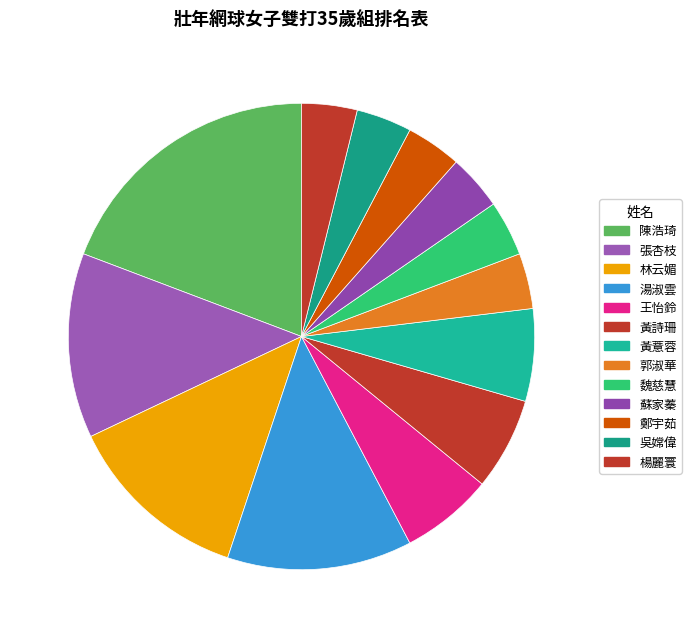

Count the number of slices in the pie.

13